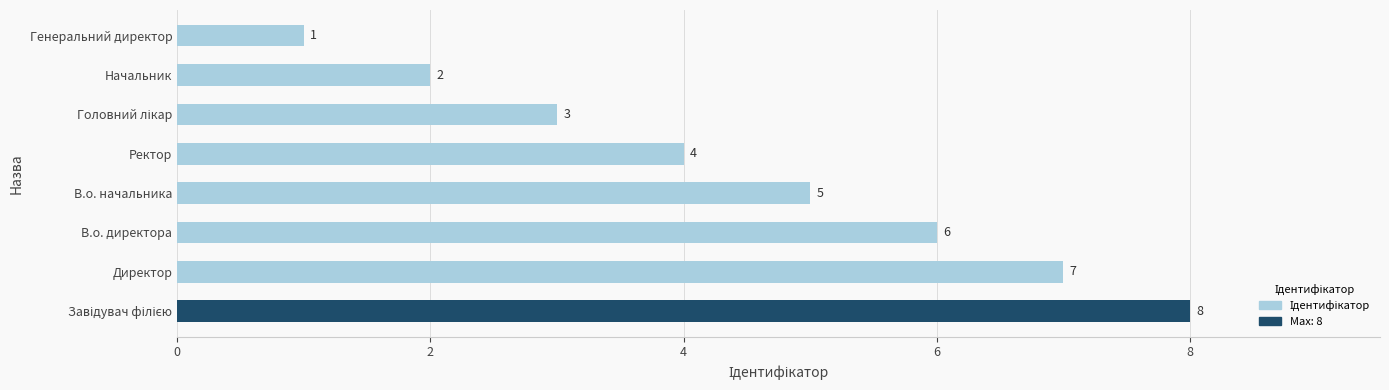

Reading bottom to top, extract all data points from this chart.

8	7	6	5	4	3	2	1